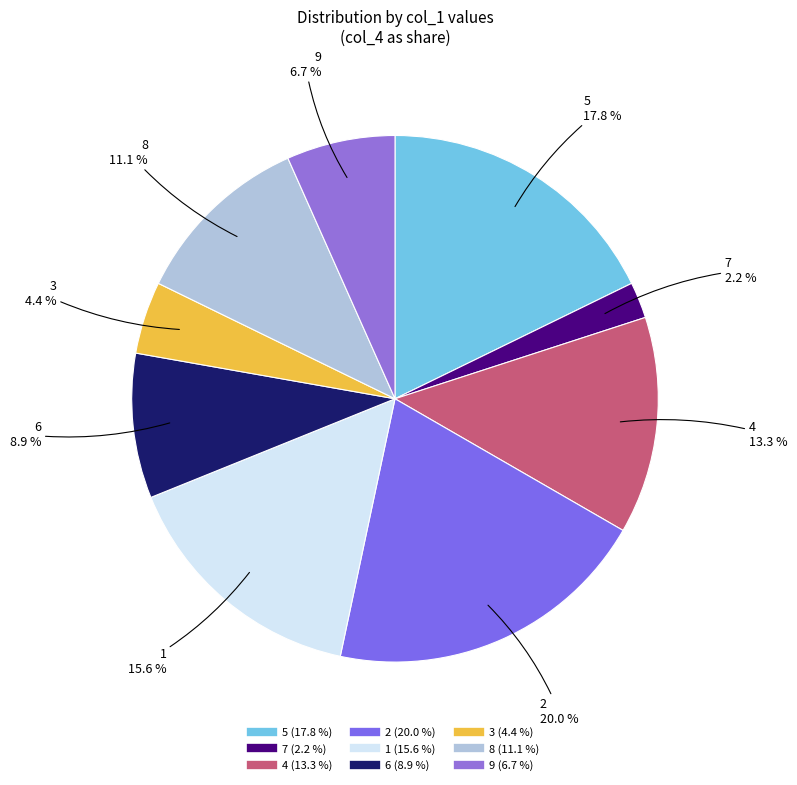

What percentage is the 3 slice, to the nearest percent?

4%